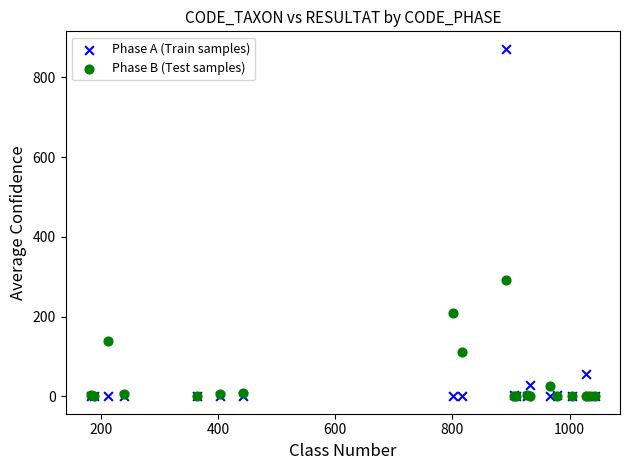

In the Phase A (Train samples) series, what Y value is closest to 436?

57